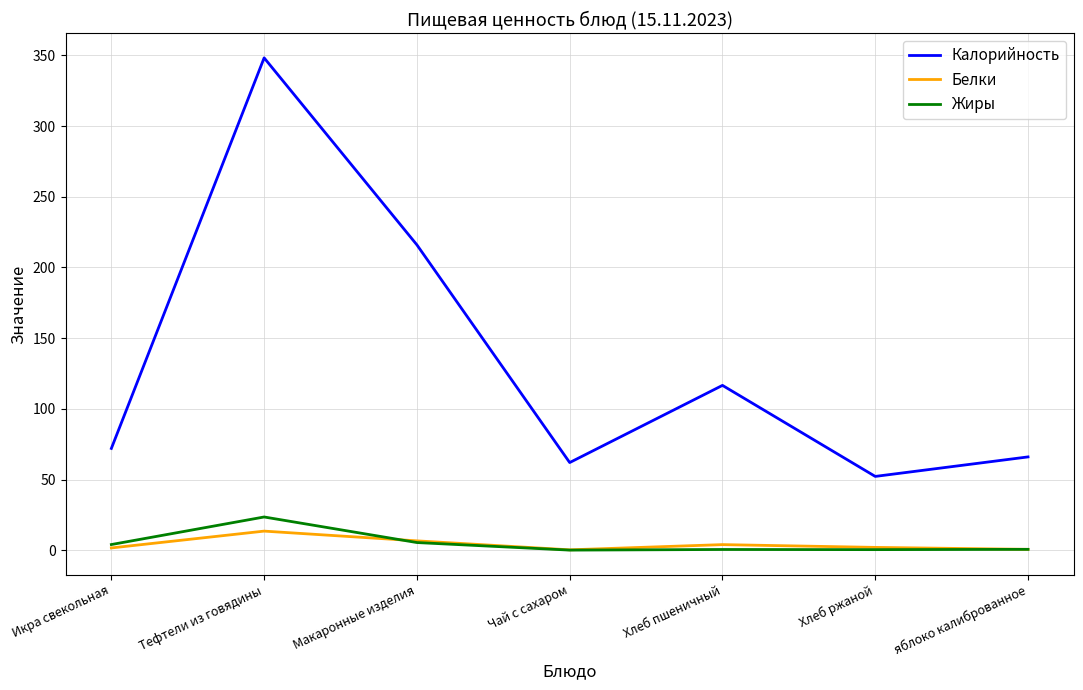

Does the chart display data point markers on the line(s)?

No